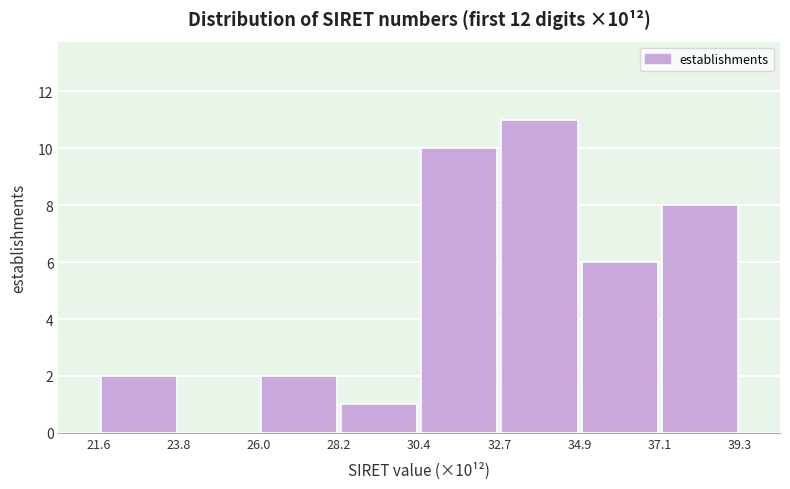

Over which range of the x-axis is the bar tallest?

32.7 to 34.9